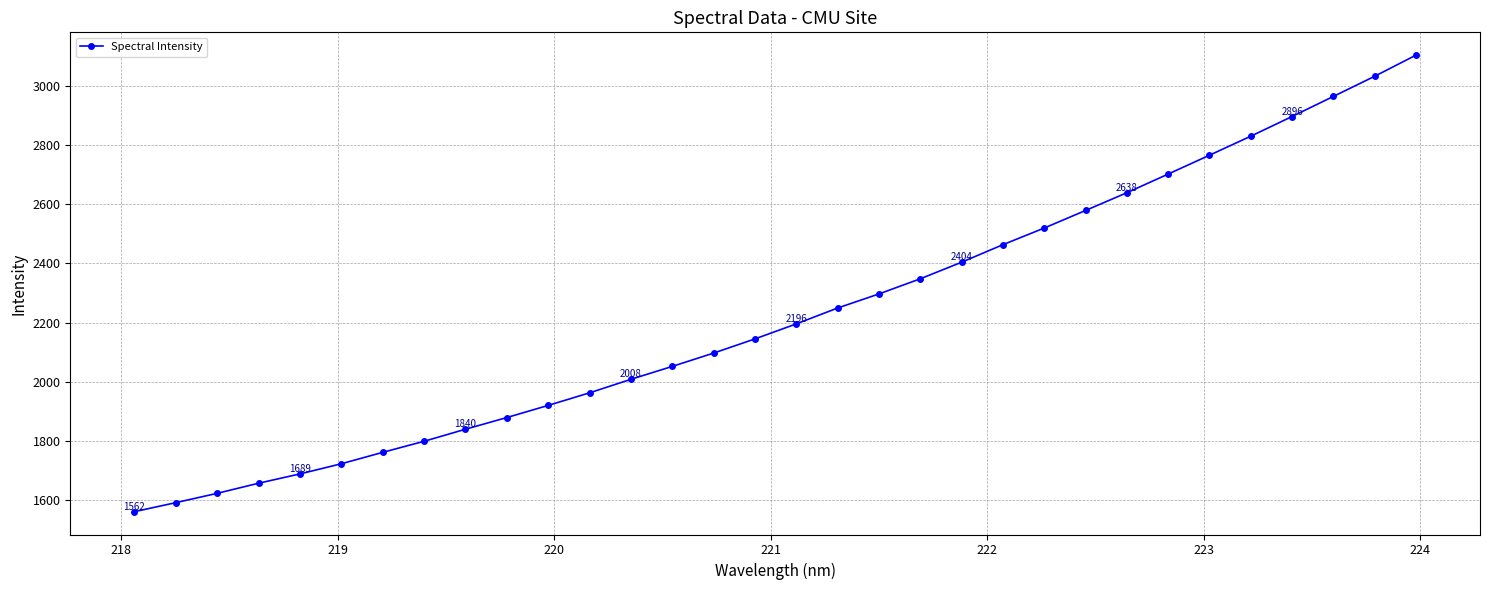

What is the value of the 26th point from the left?

2701.4